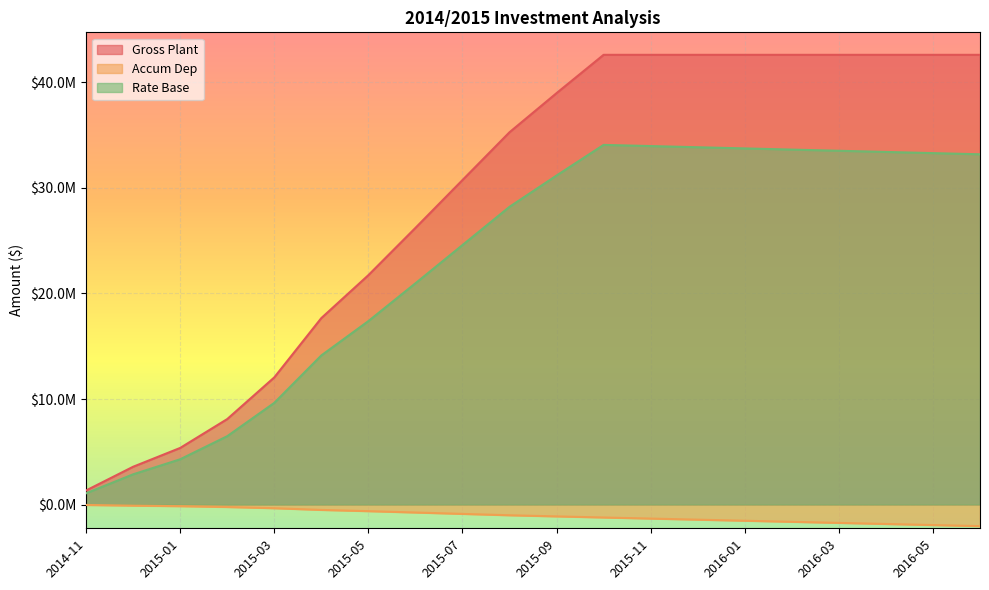

What is the value of the Accum Dep point at the 8th from the left?

-754629.0